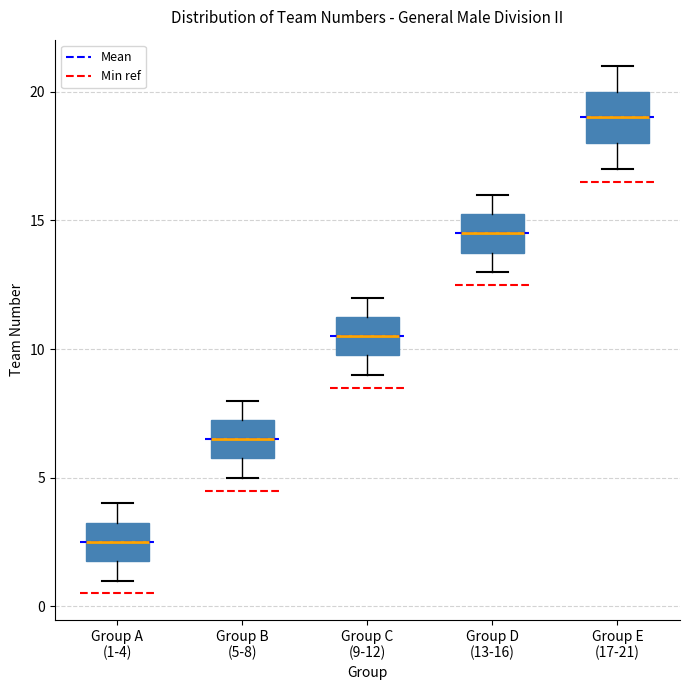

Where does the upper whisker of the box for Group D (13-16) end on the y-axis? The values are not printed on the chart, so give them approximately, as read against the axis.

16.0